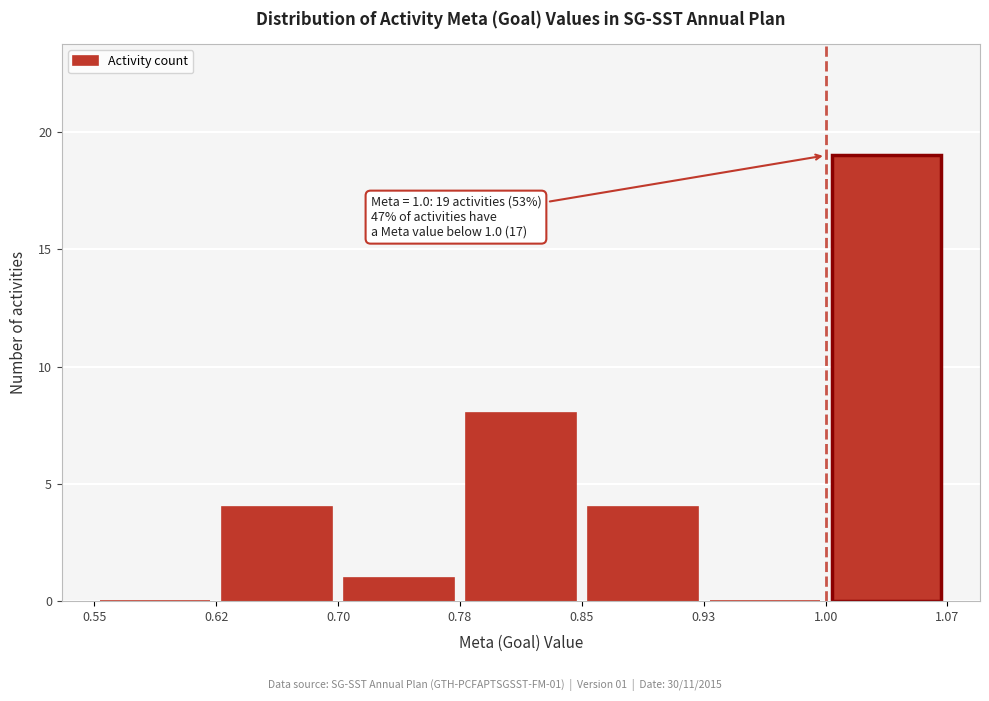

Over which range of the x-axis is the bar tallest?

1.00 to 1.07